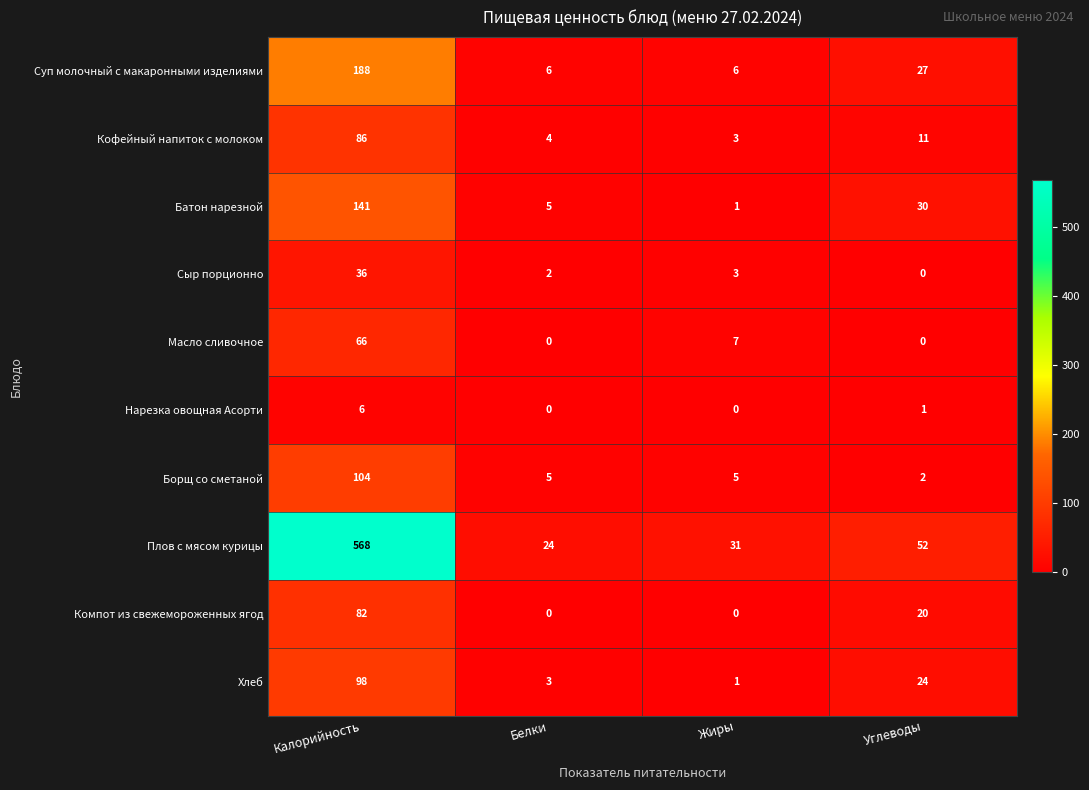

Where is Хлеб nearest to the value 49?

Углеводы